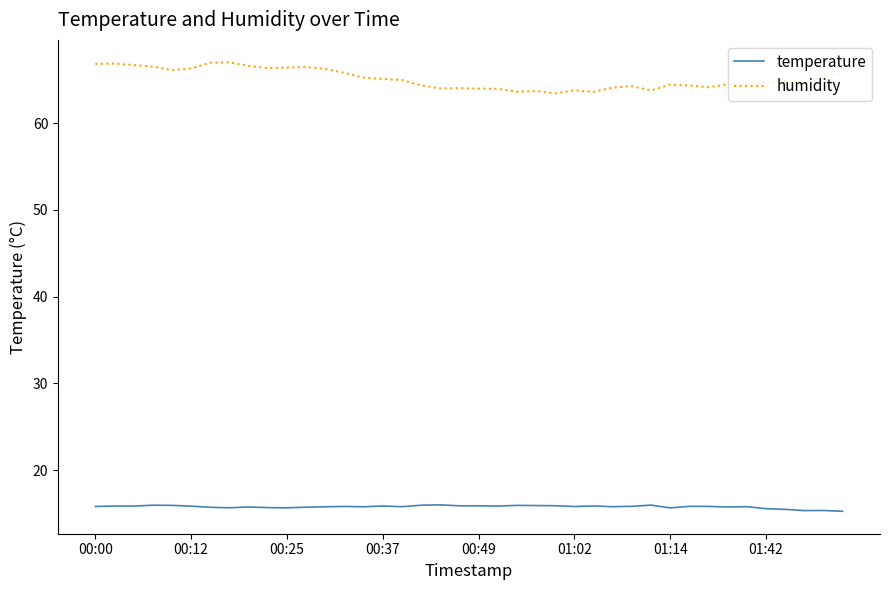

Which series has the widest spread of values?

humidity